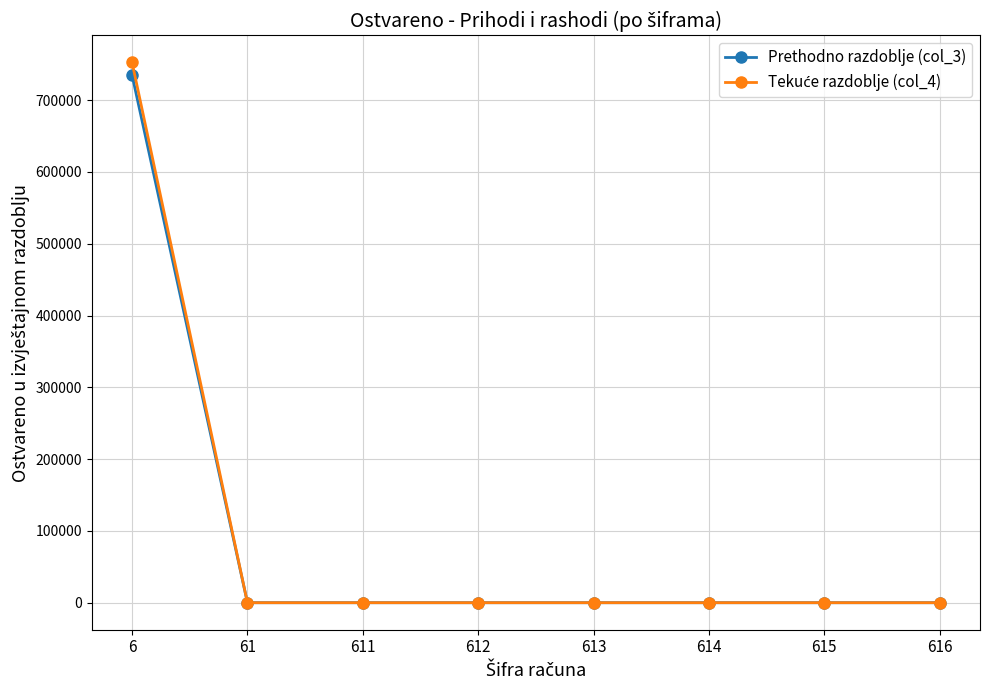

What is the maximum value shown in the chart?

752655.2